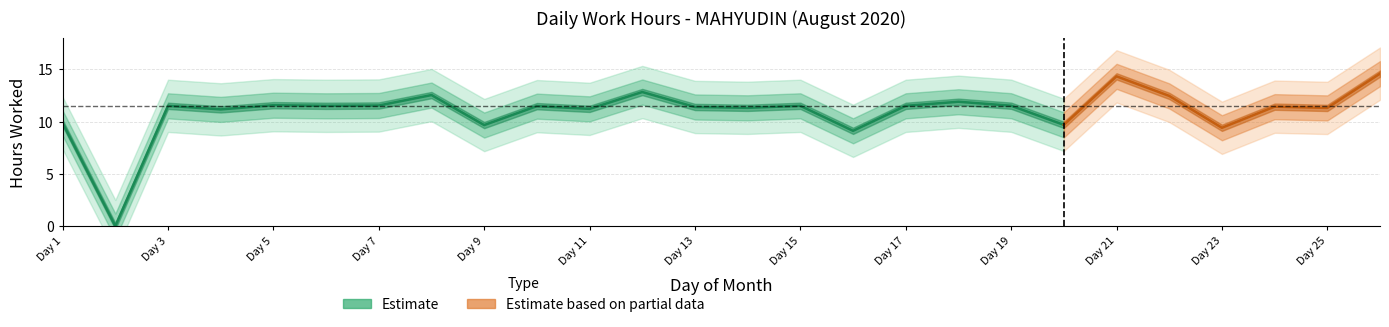

Reading left to right, what are all the values shown in this chart?

9.8	0.0	11.5	11.2	11.6	11.5	11.5	12.5	9.7	11.5	11.2	12.8	11.4	11.3	11.5	9.1	11.5	11.9	11.5	9.7	14.3	12.4	9.4	11.4	11.3	14.6